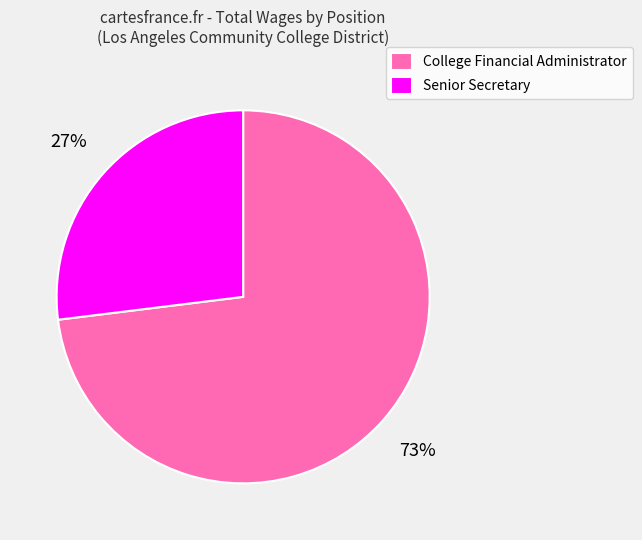

To the nearest percent, what is the combined percentage of College Financial Administrator and Senior Secretary?

100%